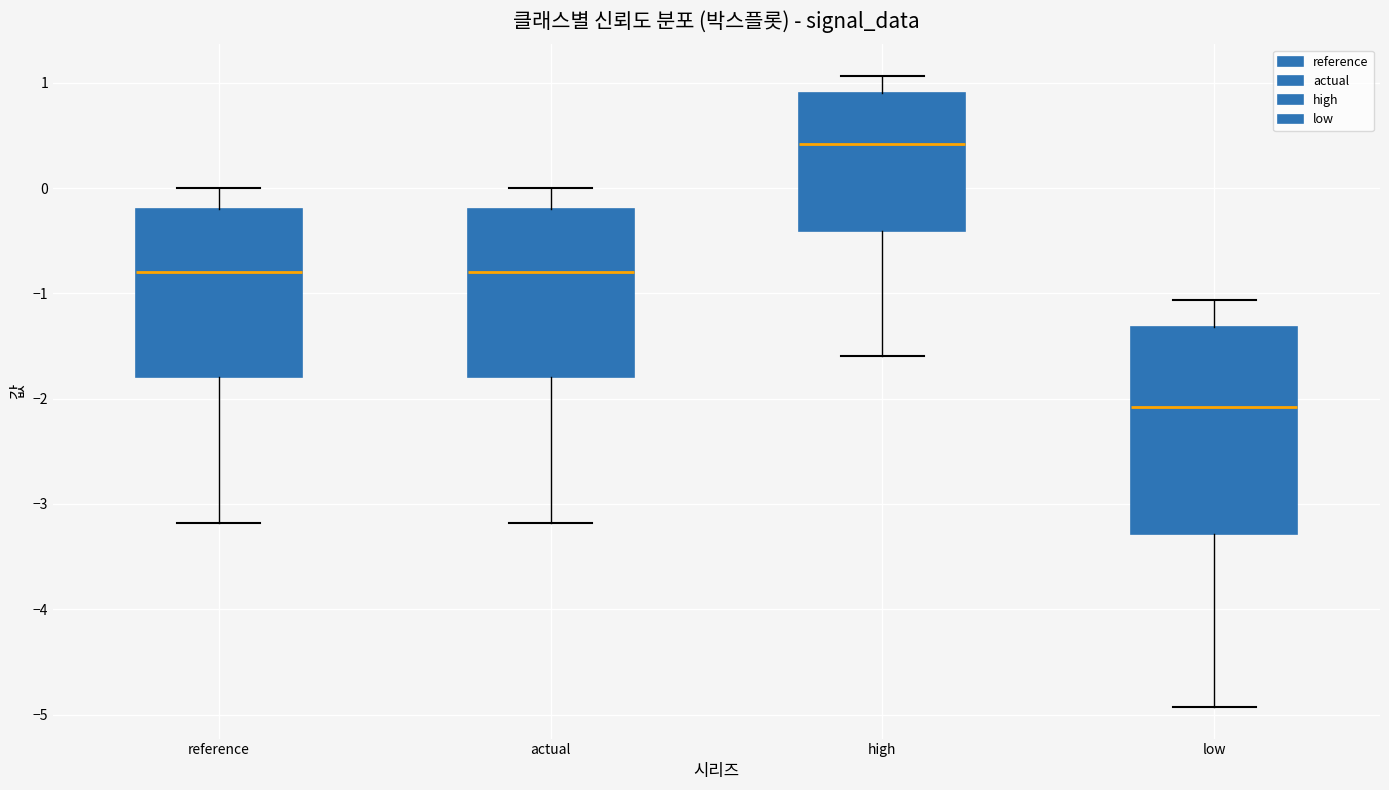

Where does the median line of the box for low sit on the y-axis? The values are not printed on the chart, so give them approximately, as read against the axis.

-2.1